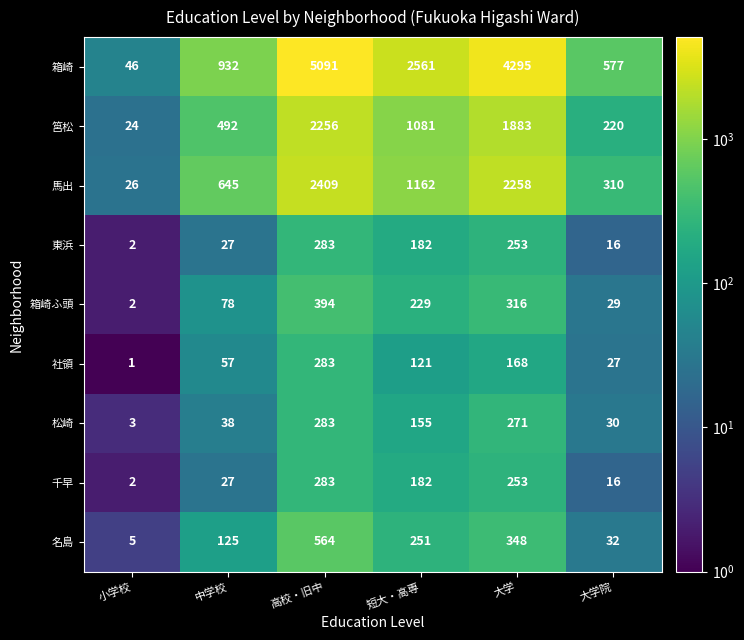

How many distinct data groups are displayed?

9